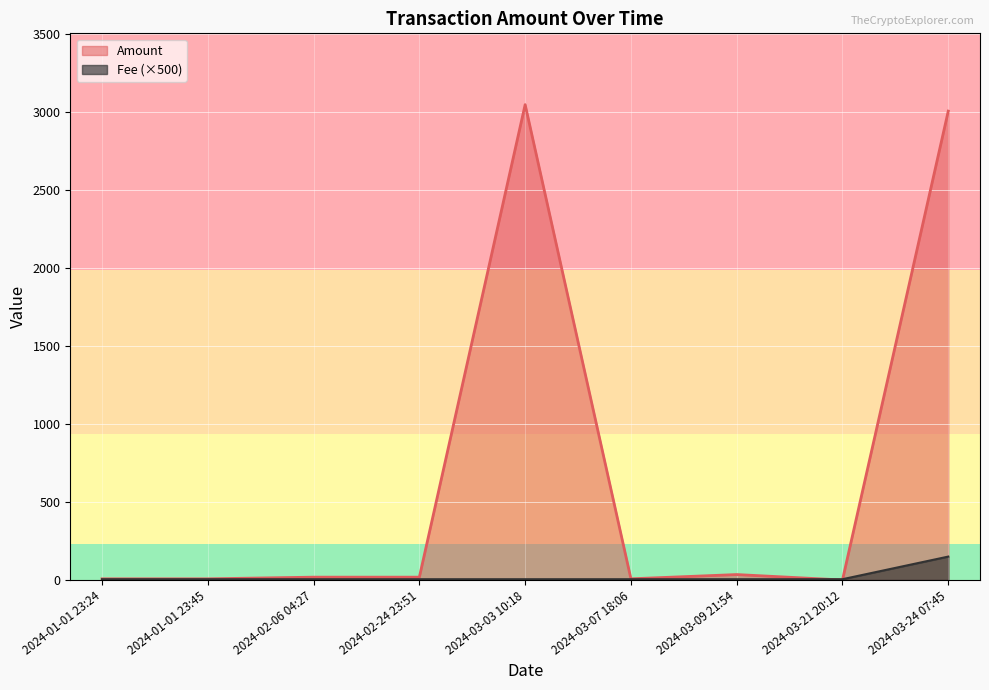

List the labels in order of Amount value, largest first.

2024-03-03 10:18, 2024-03-24 07:45, 2024-03-09 21:54, 2024-02-24 23:51, 2024-02-06 04:27, 2024-03-07 18:06, 2024-01-01 23:45, 2024-01-01 23:24, 2024-03-21 20:12